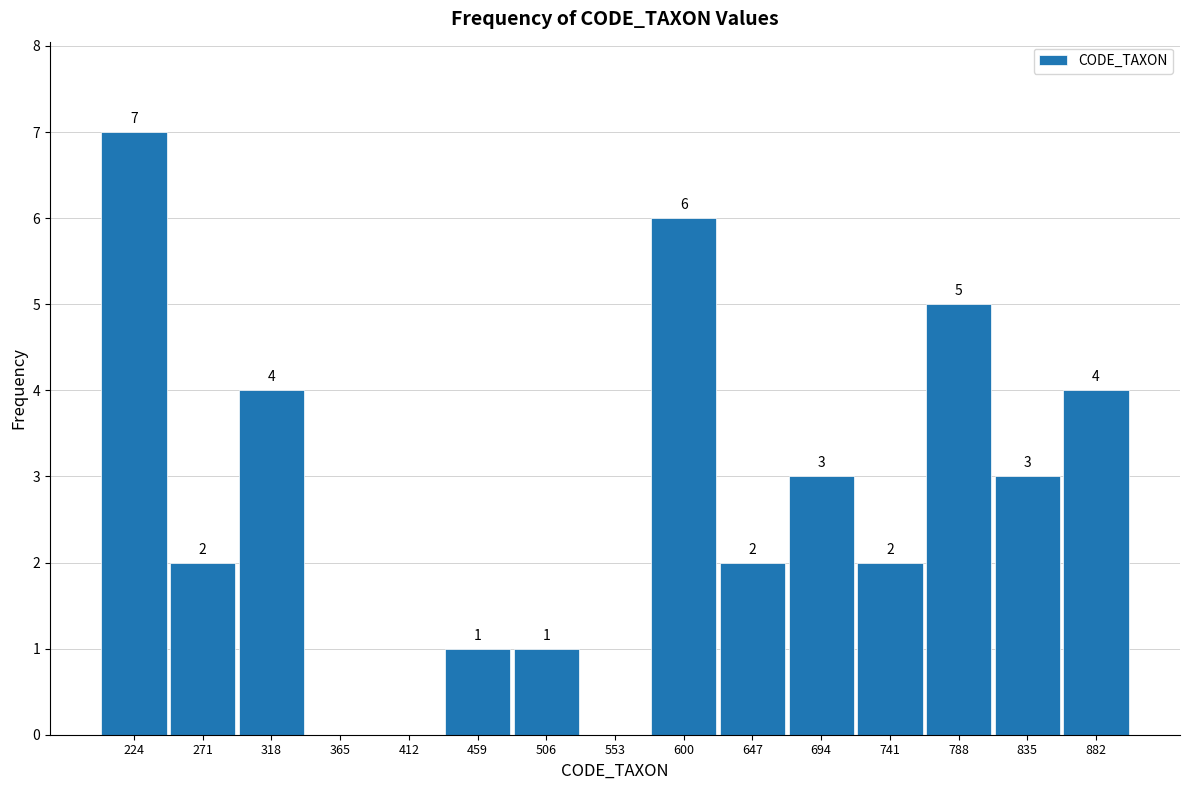

Over which range of the x-axis is the bar tallest?

200 to 245